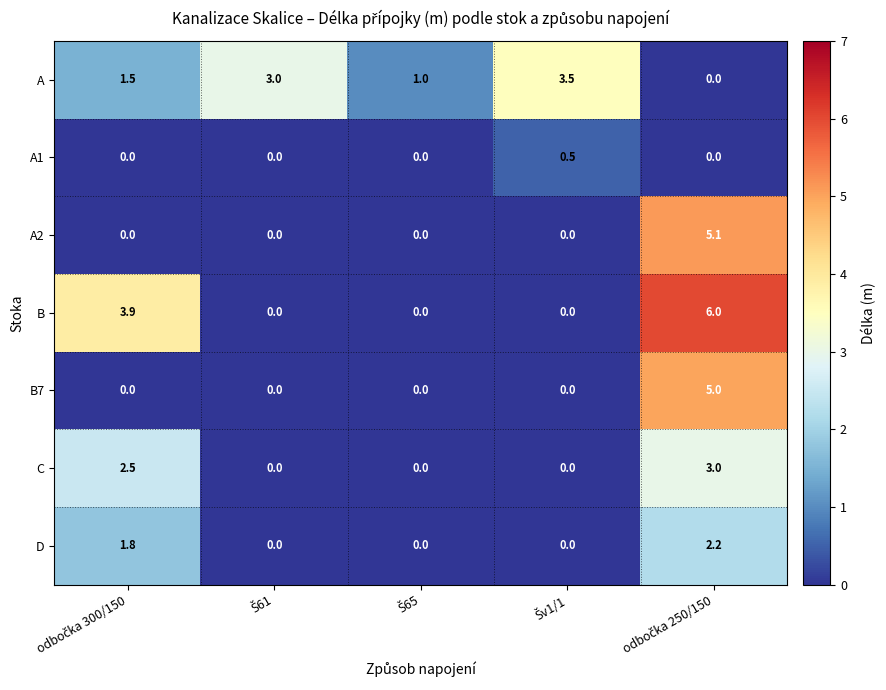

Which series has the widest spread of values?

B